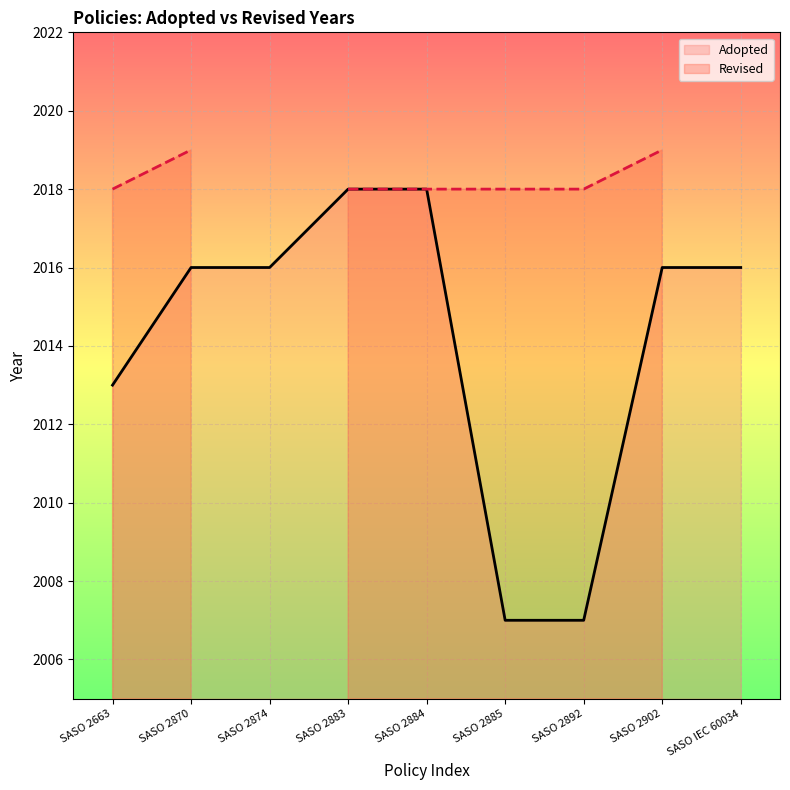

What are all the series names shown in the legend?

Adopted, Revised